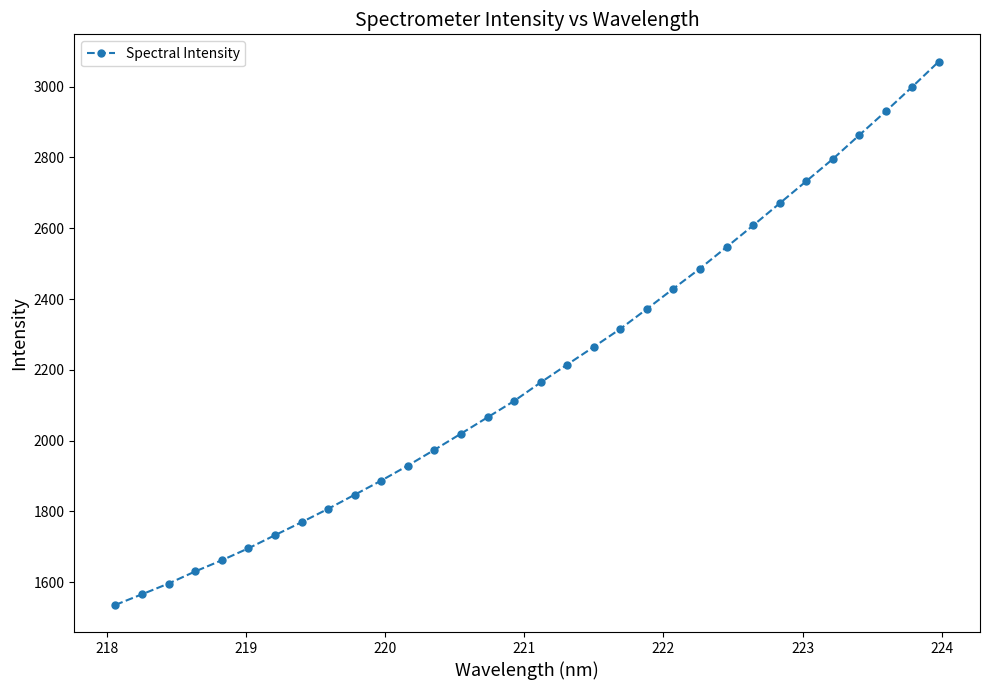

What is the value of the 13th point from the left?

1973.7